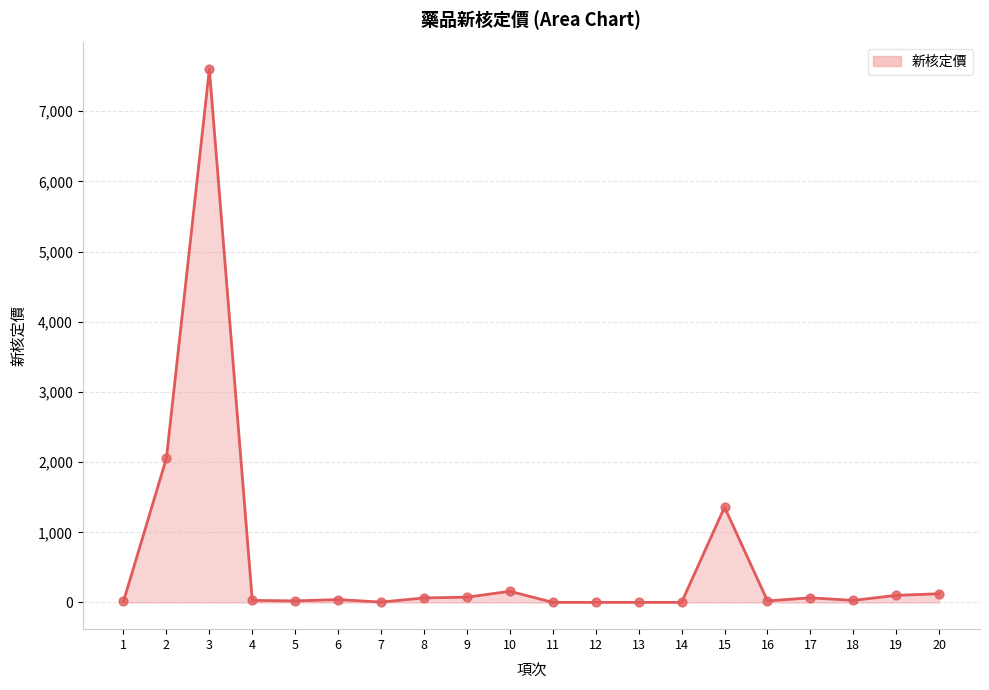

Which series contains the lowest Y value?

新核定價 line